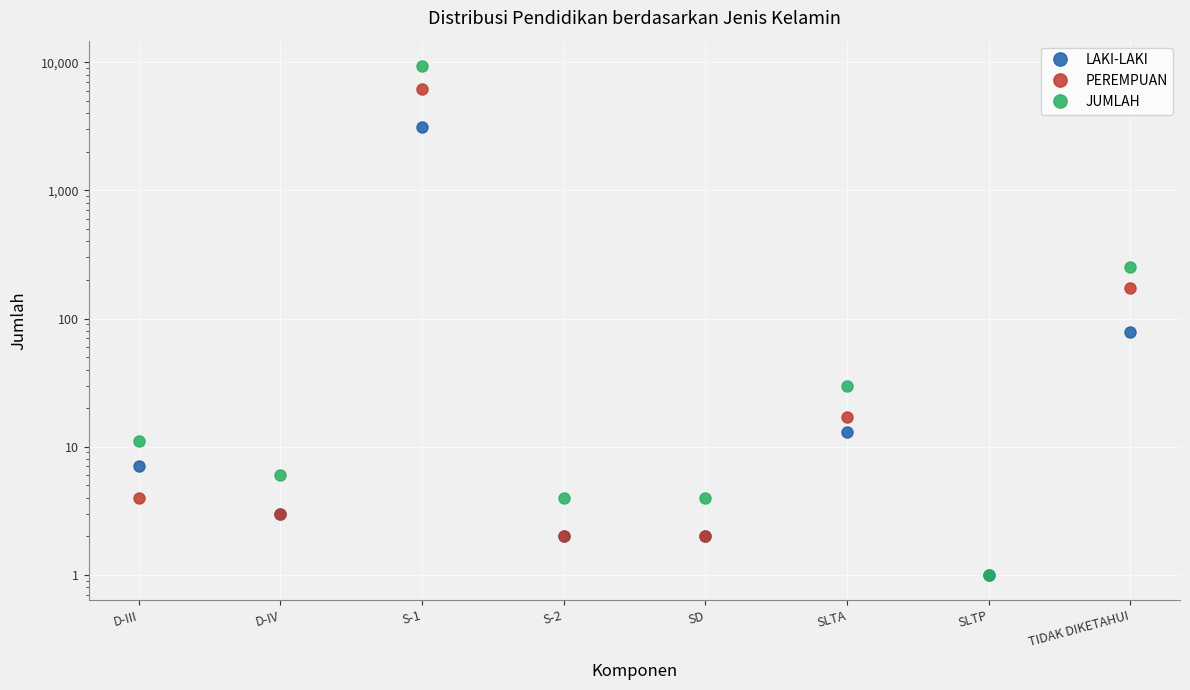

At TIDAK DIKETAHUI, list the series in order from smallest to largest.

LAKI-LAKI, PEREMPUAN, JUMLAH